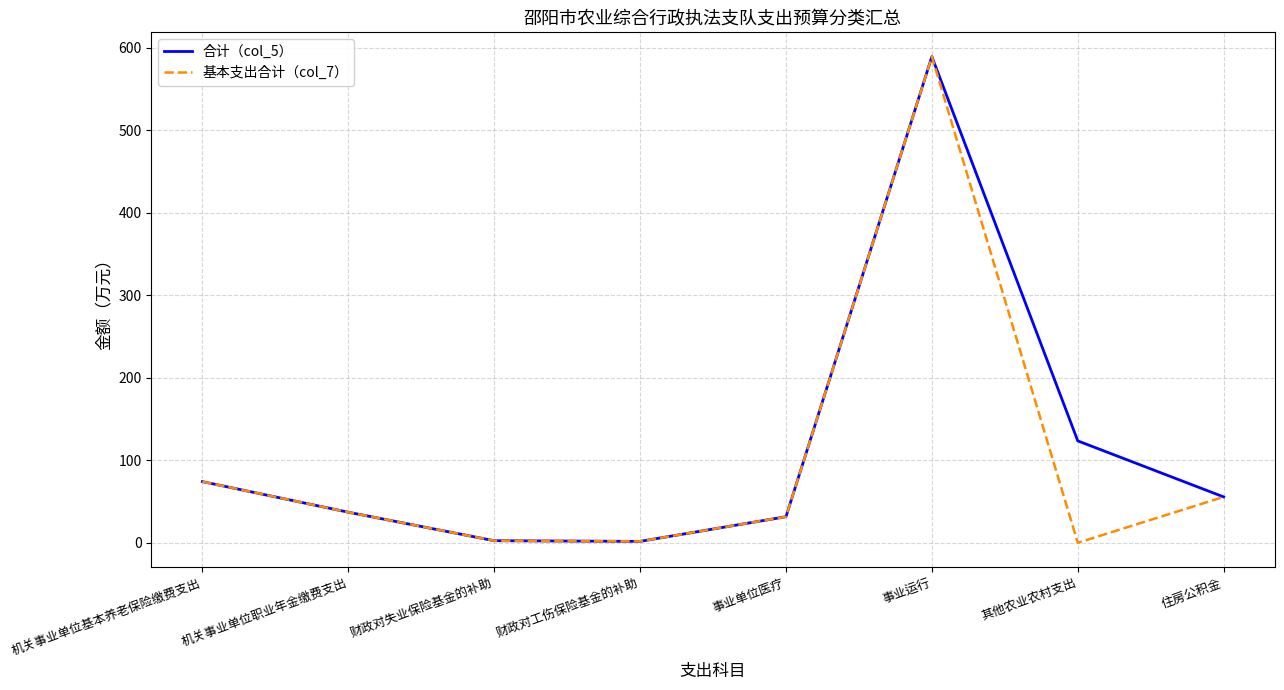

The value of 合计（col_5） at 事业运行 is 589.1. True or false?

True